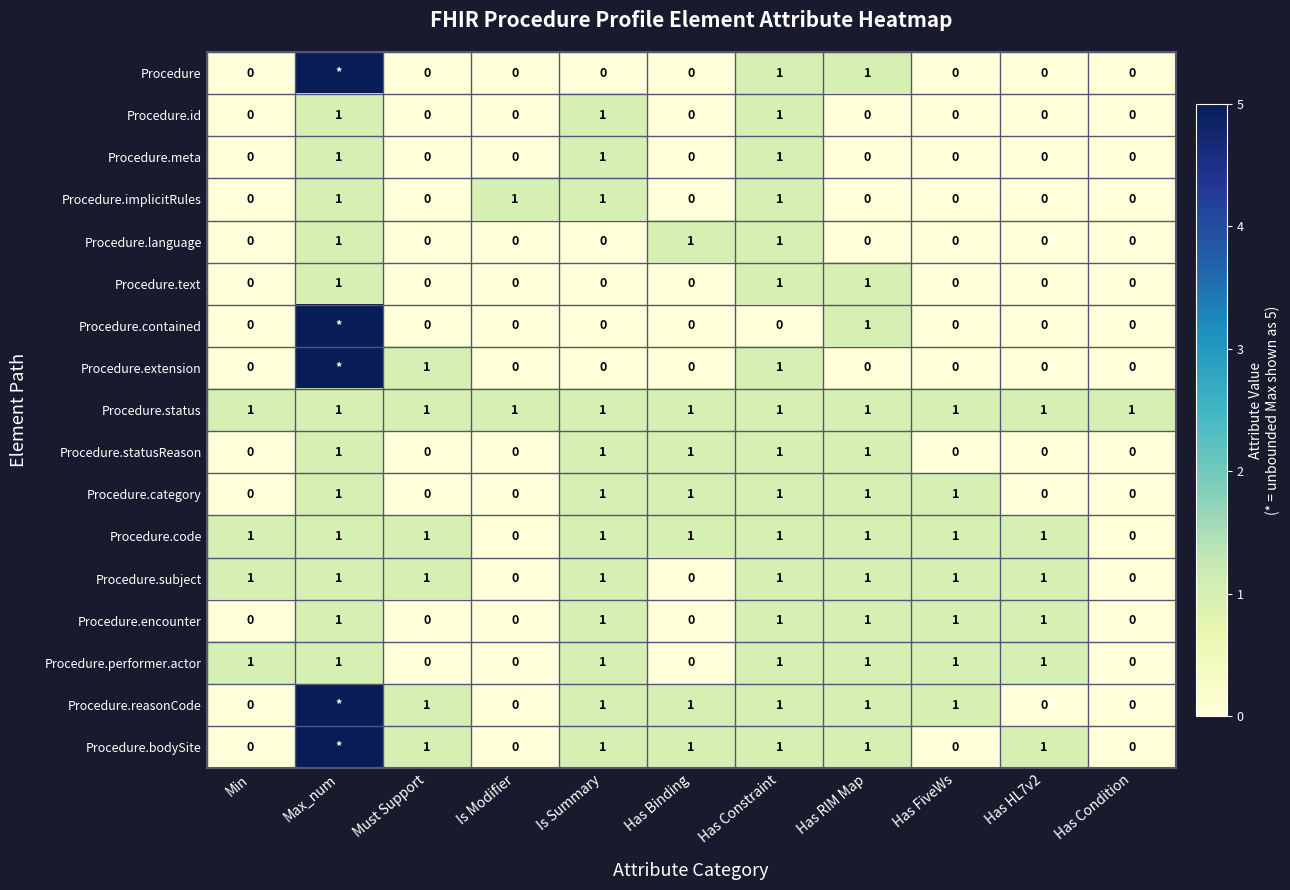

Count the number of data series in this chart.

17